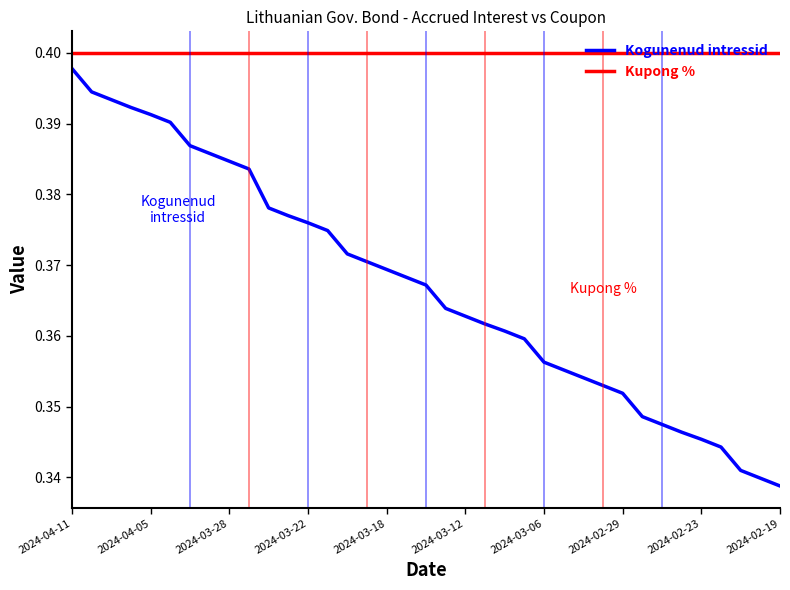

How many categories are shown in the chart?

37